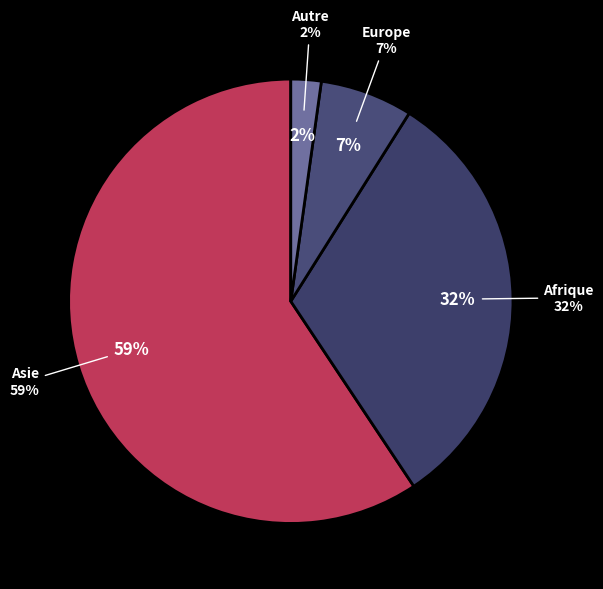

Combined, do Europe and Afrique account for over 50%?

No